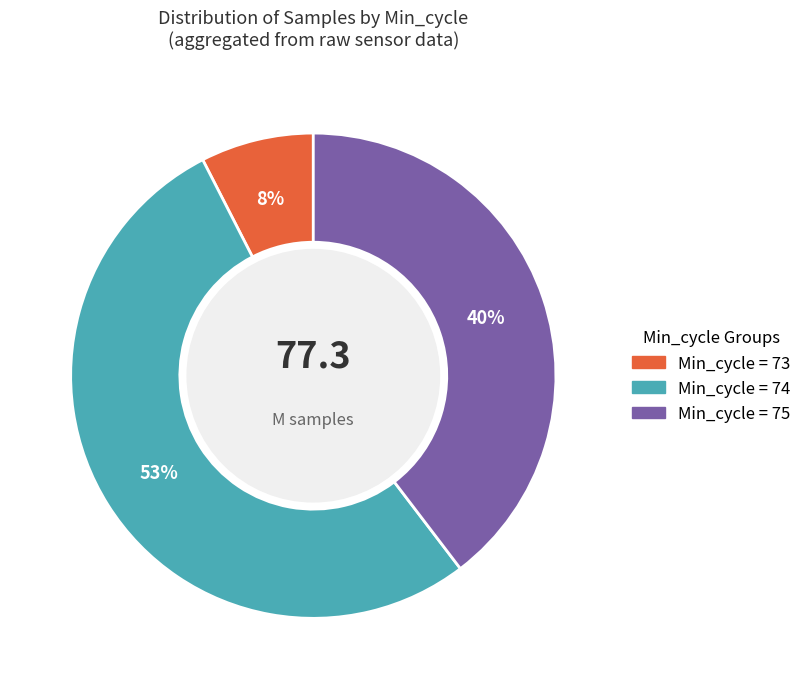

To the nearest percent, what is the average slice percentage?

33%